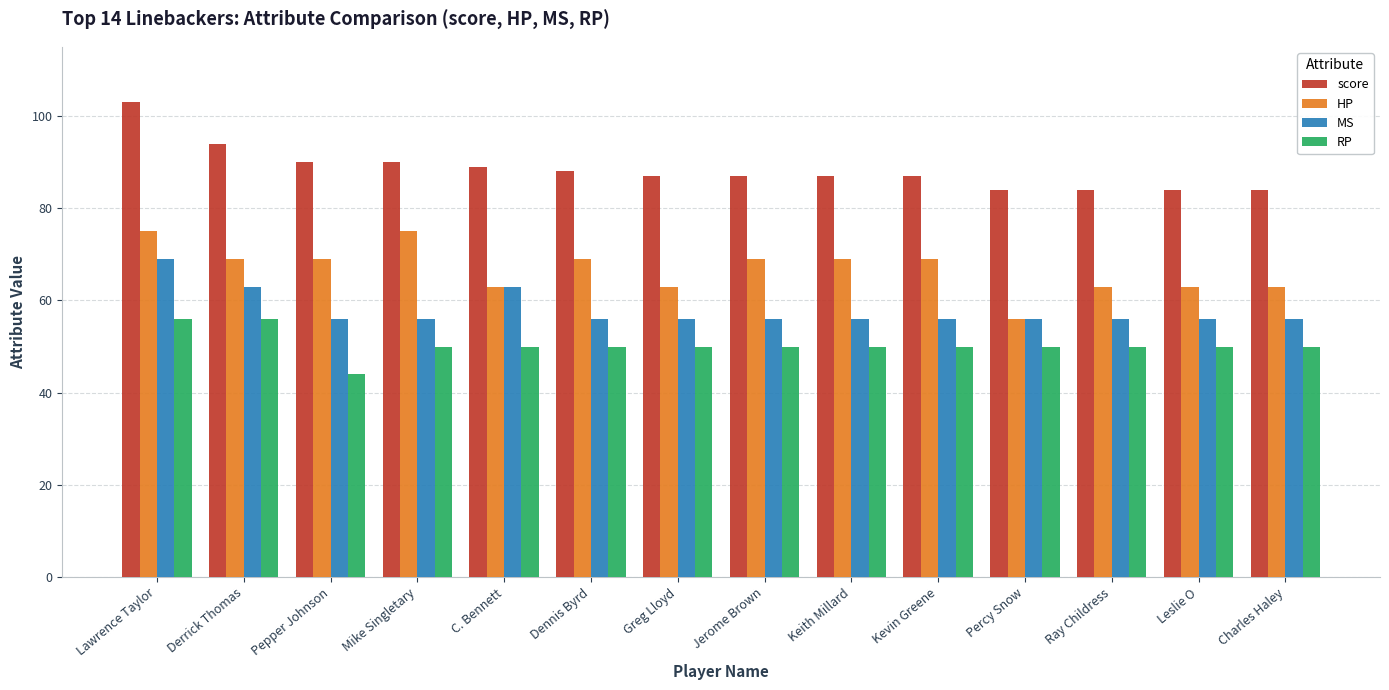

Reading right to left, what are all the values shown in this chart?

score: Charles Haley=84	Leslie O=84	Ray Childress=84	Percy Snow=84	Kevin Greene=87	Keith Millard=87	Jerome Brown=87	Greg Lloyd=87	Dennis Byrd=88	C. Bennett=89	Mike Singletary=90	Pepper Johnson=90	Derrick Thomas=94	Lawrence Taylor=103
HP: Charles Haley=63	Leslie O=63	Ray Childress=63	Percy Snow=56	Kevin Greene=69	Keith Millard=69	Jerome Brown=69	Greg Lloyd=63	Dennis Byrd=69	C. Bennett=63	Mike Singletary=75	Pepper Johnson=69	Derrick Thomas=69	Lawrence Taylor=75
MS: Charles Haley=56	Leslie O=56	Ray Childress=56	Percy Snow=56	Kevin Greene=56	Keith Millard=56	Jerome Brown=56	Greg Lloyd=56	Dennis Byrd=56	C. Bennett=63	Mike Singletary=56	Pepper Johnson=56	Derrick Thomas=63	Lawrence Taylor=69
RP: Charles Haley=50	Leslie O=50	Ray Childress=50	Percy Snow=50	Kevin Greene=50	Keith Millard=50	Jerome Brown=50	Greg Lloyd=50	Dennis Byrd=50	C. Bennett=50	Mike Singletary=50	Pepper Johnson=44	Derrick Thomas=56	Lawrence Taylor=56